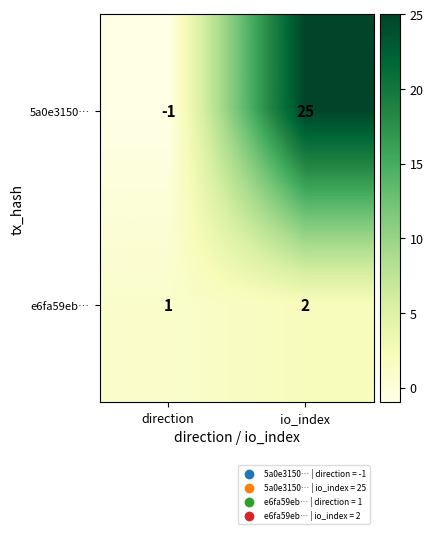

Which category has the lowest value in the e6fa59eb… series?

direction